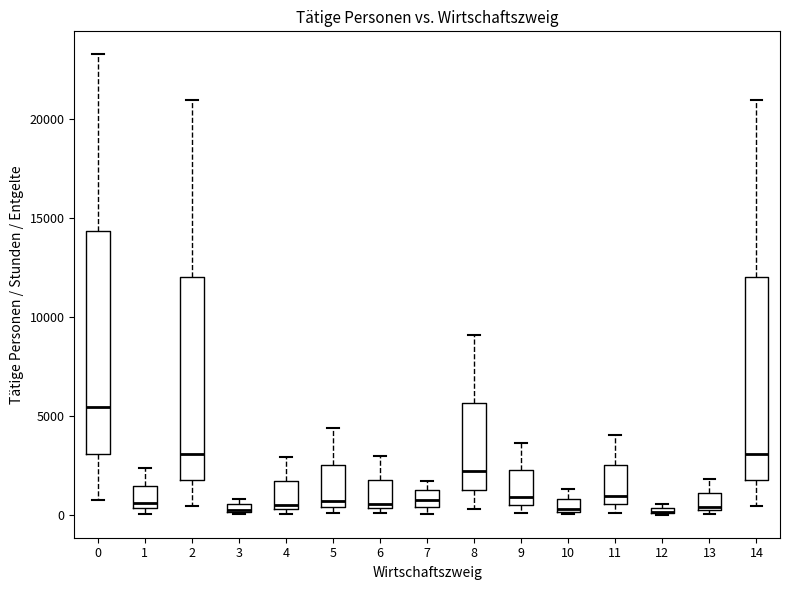

Which box is the tallest, from its lower edge to its upper edge?

0